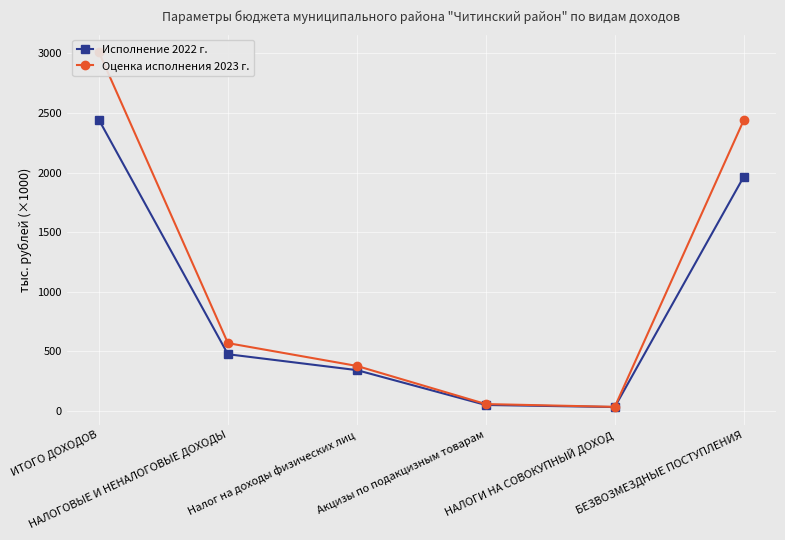

How many distinct data groups are displayed?

2